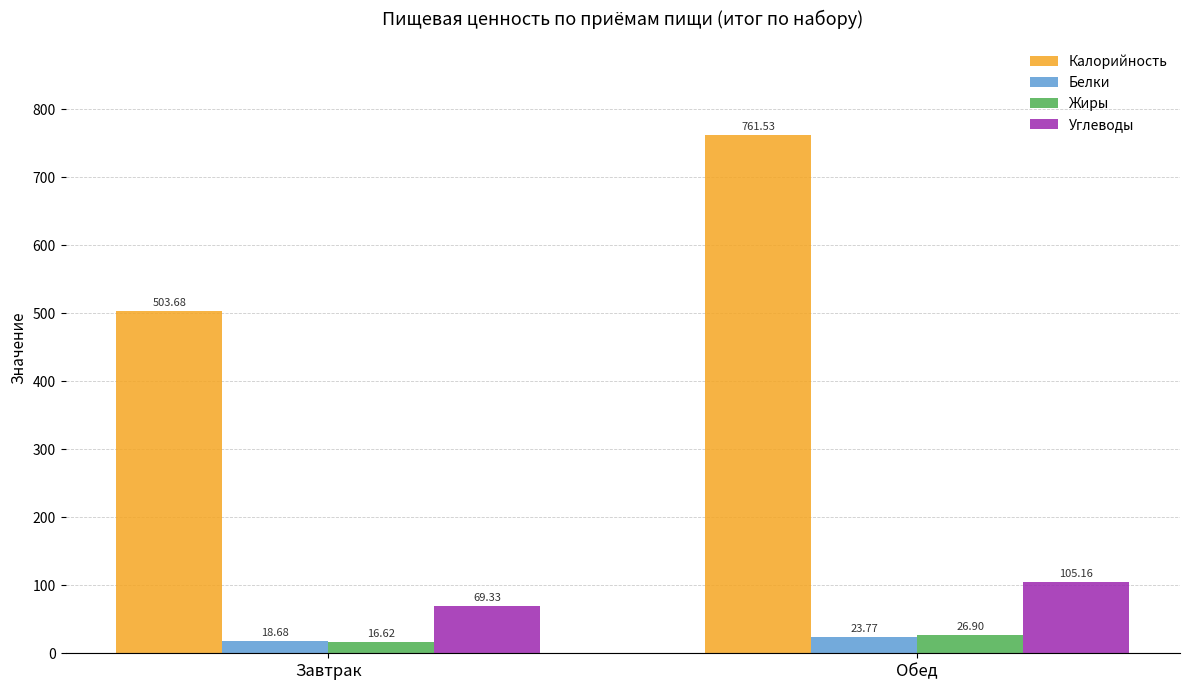

Which series has the largest total across all categories?

Калорийность